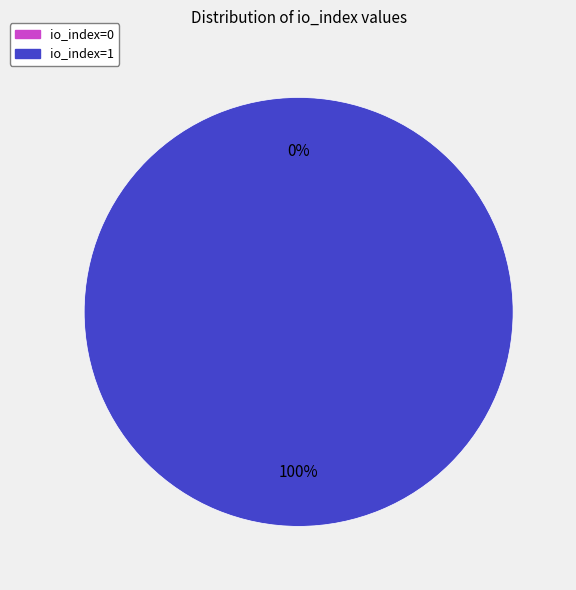

Is there any slice that represents more than half of the pie?

Yes